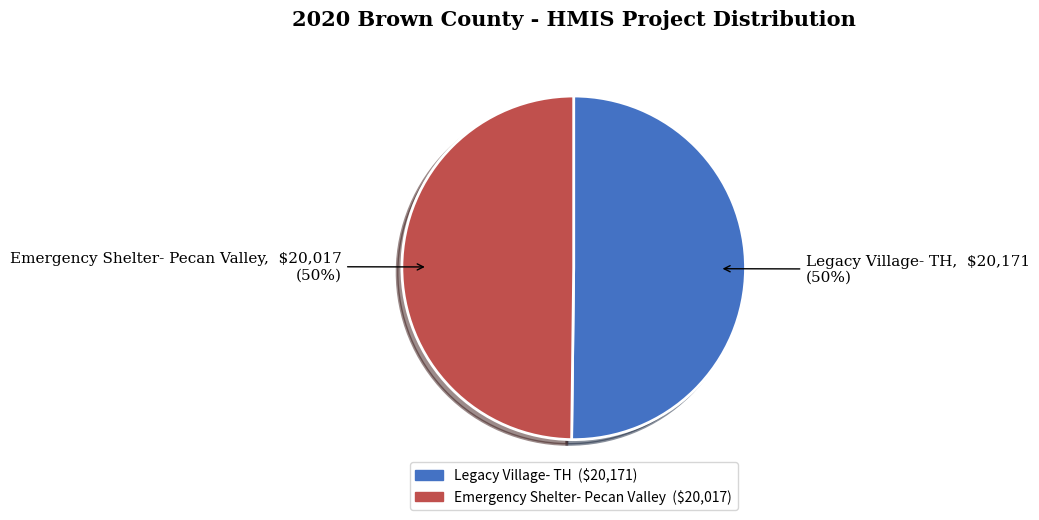

What is the ratio of the value at Emergency Shelter- Pecan Valley to the value at Legacy Village- TH?

1.0